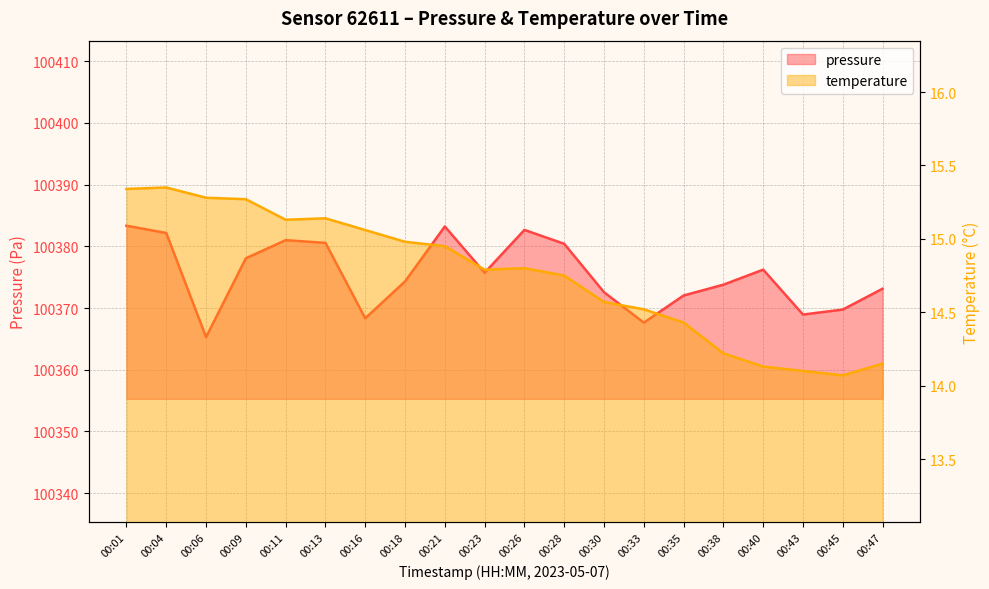

What is the highest value of the pressure series?

100383.3